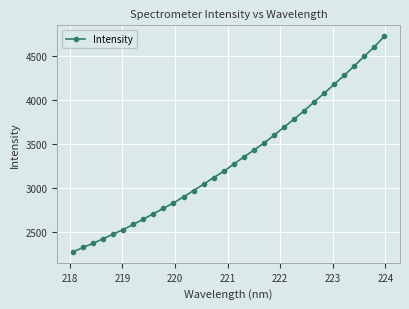

True or false: the data has more than 2 interior local peaks.

False